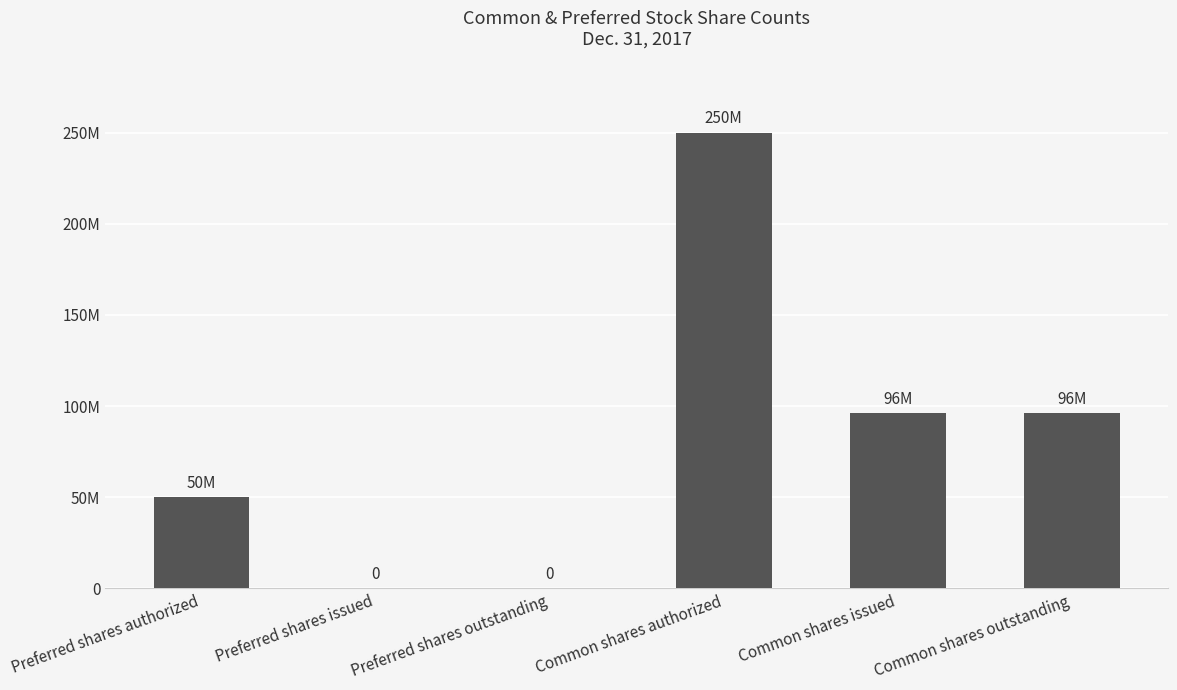

How many positive values are there?

4